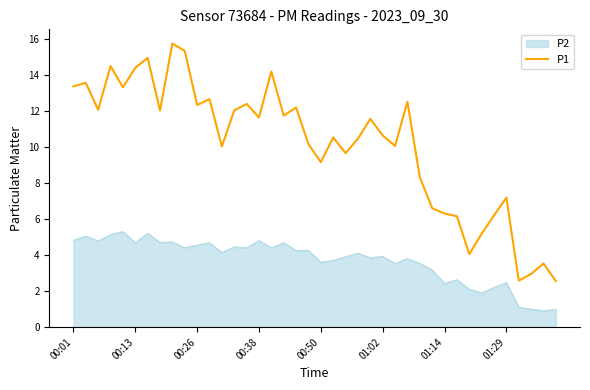

What is the difference between the maximum and minimum values in the P2 series?

4.4